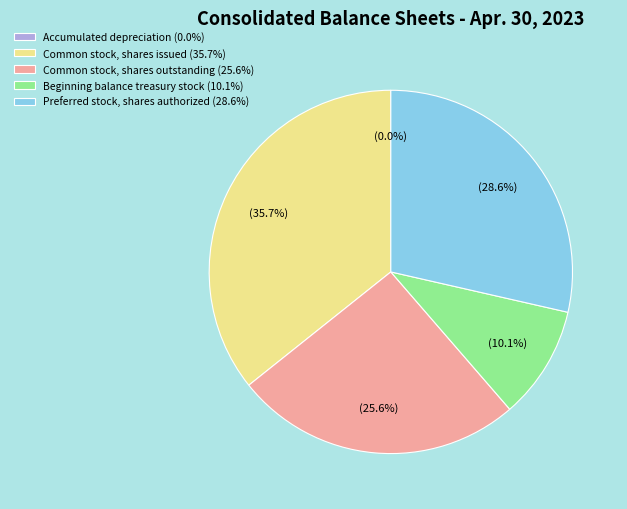

What is the largest slice in the pie chart?

Common stock, shares issued (35.7%)